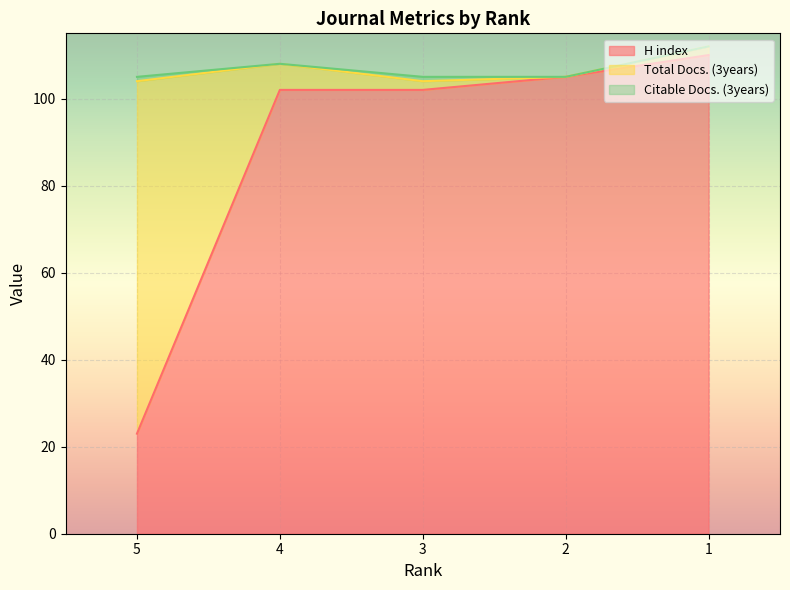

True or false: H index and Citable Docs. (3years) cross at least once.

False